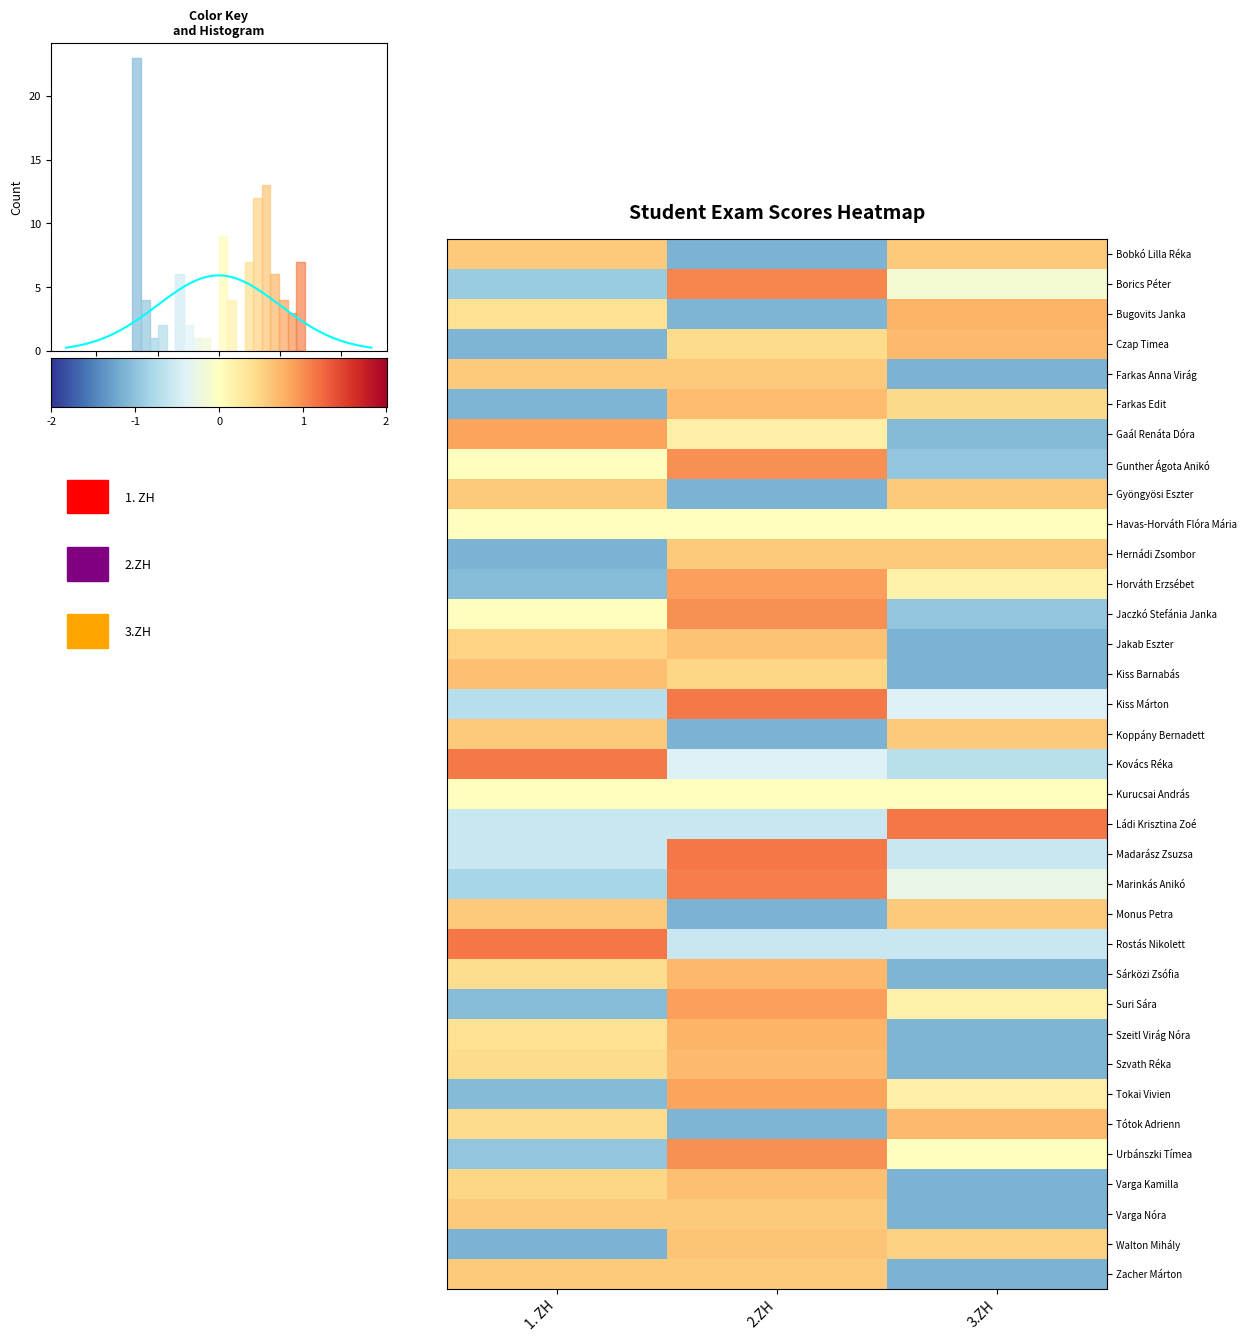

Reading left to right, list all the values displayed in this chart.

Bobkó Lilla Réka: 1. ZH=0.7	2.ZH=-1.4	3.ZH=0.7
Borics Péter: 1. ZH=-1.1	2.ZH=1.3	3.ZH=-0.2
Bugovits Janka: 1. ZH=0.5	2.ZH=-1.4	3.ZH=0.9
Czap Timea: 1. ZH=-1.4	2.ZH=0.5	3.ZH=0.9
Farkas Anna Virág: 1. ZH=0.7	2.ZH=0.7	3.ZH=-1.4
Farkas Edit: 1. ZH=-1.4	2.ZH=0.8	3.ZH=0.6
Gaál Renáta Dóra: 1. ZH=1.1	2.ZH=0.3	3.ZH=-1.3
Gunther Ágota Anikó: 1. ZH=0.0	2.ZH=1.2	3.ZH=-1.2
Gyöngyösi Eszter: 1. ZH=-0.7	2.ZH=1.4	3.ZH=-0.7
Hernádi Zsombor: 1. ZH=-1.4	2.ZH=0.7	3.ZH=0.7
Horváth Erzsébet: 1. ZH=-1.3	2.ZH=1.1	3.ZH=0.2
Jaczkó Stefánia Janka: 1. ZH=0.0	2.ZH=1.2	3.ZH=-1.2
Jakab Eszter: 1. ZH=0.6	2.ZH=0.8	3.ZH=-1.4
Kiss Barnabás: 1. ZH=0.8	2.ZH=0.6	3.ZH=-1.4
Kiss Márton: 1. ZH=-0.9	2.ZH=1.4	3.ZH=-0.5
Koppány Bernadett: 1. ZH=0.7	2.ZH=-1.4	3.ZH=0.7
Kovács Réka: 1. ZH=1.4	2.ZH=-0.5	3.ZH=-0.9
Ládi Krisztina Zoé: 1. ZH=-0.7	2.ZH=-0.7	3.ZH=1.4
Madarász Zsuzsa: 1. ZH=0.7	2.ZH=-1.4	3.ZH=0.7
Marinkás Anikó: 1. ZH=-1.0	2.ZH=1.4	3.ZH=-0.3
Monus Petra: 1. ZH=0.7	2.ZH=-1.4	3.ZH=0.7
Rostás Nikolett: 1. ZH=1.4	2.ZH=-0.7	3.ZH=-0.7
Sárközi Zsófia: 1. ZH=0.5	2.ZH=0.9	3.ZH=-1.4
Suri Sára: 1. ZH=-1.3	2.ZH=1.1	3.ZH=0.2
Szeitl Virág Nóra: 1. ZH=0.5	2.ZH=0.9	3.ZH=-1.4
Szvath Réka: 1. ZH=0.5	2.ZH=0.9	3.ZH=-1.4
Tokai Vivien: 1. ZH=-1.3	2.ZH=1.1	3.ZH=0.3
Tótok Adrienn: 1. ZH=0.5	2.ZH=-1.4	3.ZH=0.9
Urbánszki Tímea: 1. ZH=-1.2	2.ZH=1.2	3.ZH=0.0
Varga Kamilla: 1. ZH=0.6	2.ZH=0.8	3.ZH=-1.4
Varga Nóra: 1. ZH=0.7	2.ZH=0.7	3.ZH=-1.4
Walton Mihály: 1. ZH=-1.4	2.ZH=0.8	3.ZH=0.6
Zacher Márton: 1. ZH=0.7	2.ZH=0.7	3.ZH=-1.4